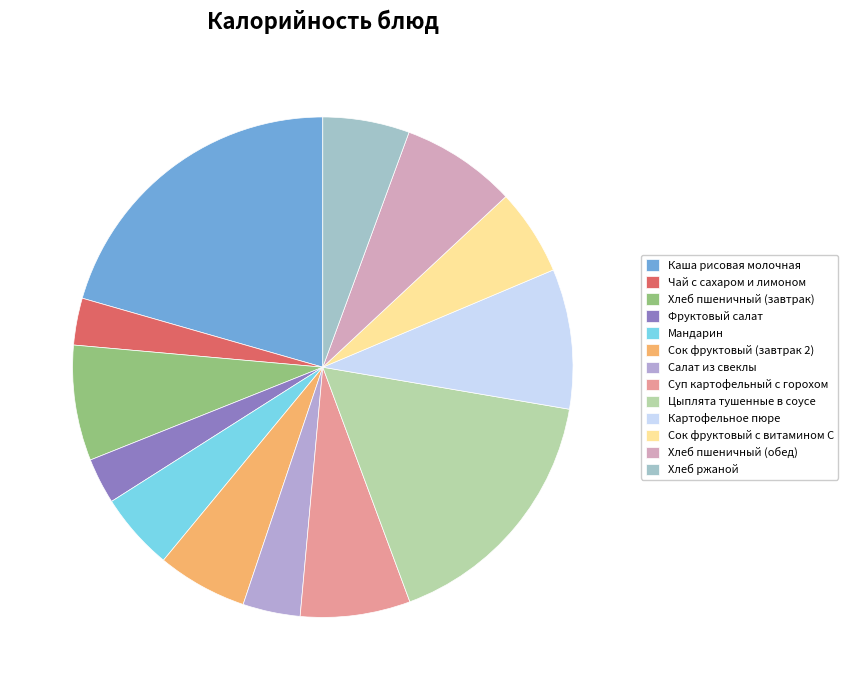

Approximately how many times larger is the value at Сок фруктовый (завтрак 2) compared to Каша рисовая молочная?

0.3